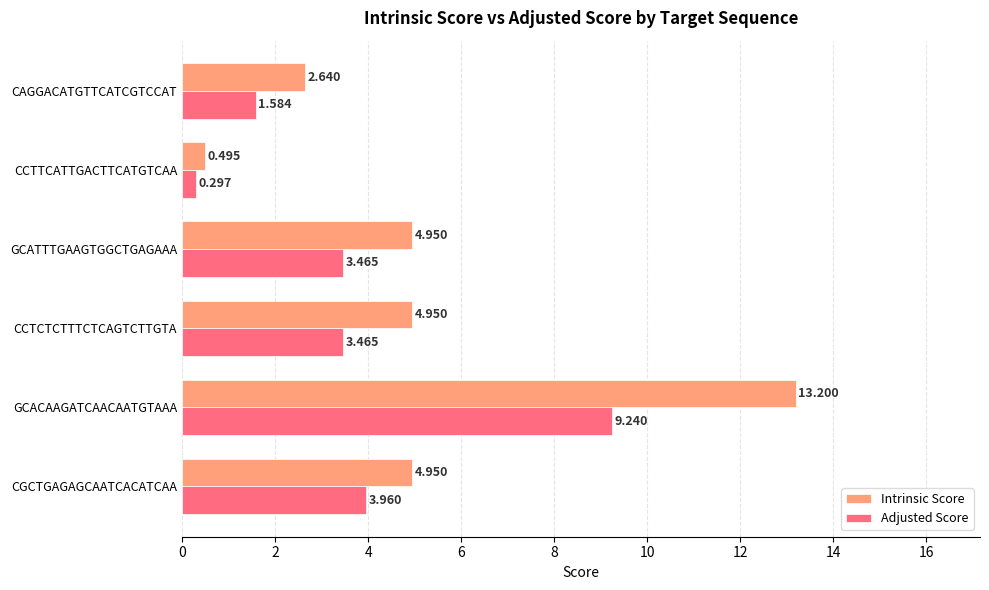

At which category is the sum across all series the highest?

GCACAAGATCAACAATGTAAA